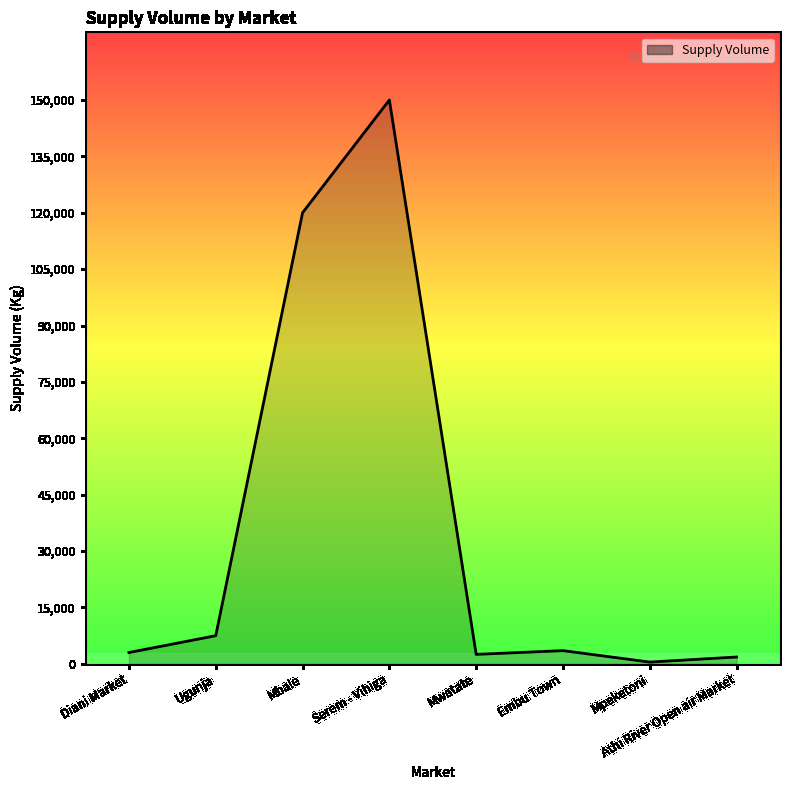

What is the ratio of the value at Embu Town to the value at Mwatate?

1.4